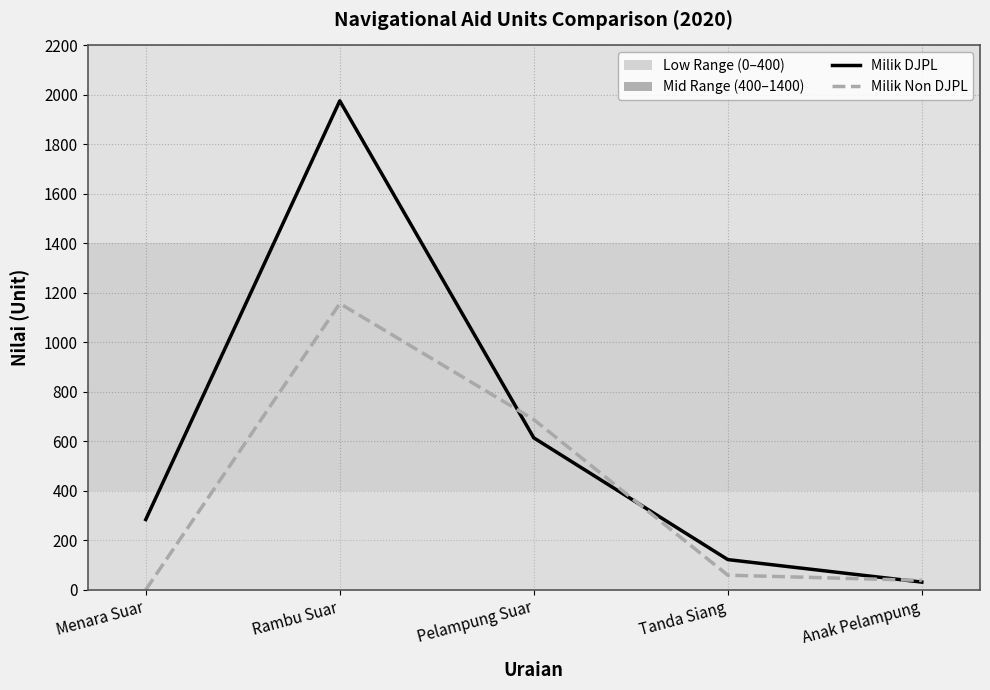

In Milik Non DJPL, how many points are higher than both neighbors (excluding endpoints)?

1